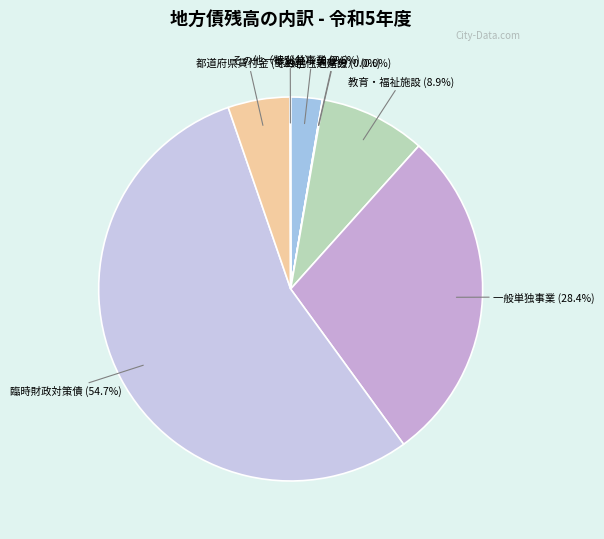

Which category has the biggest portion of the pie?

臨時財政対策債